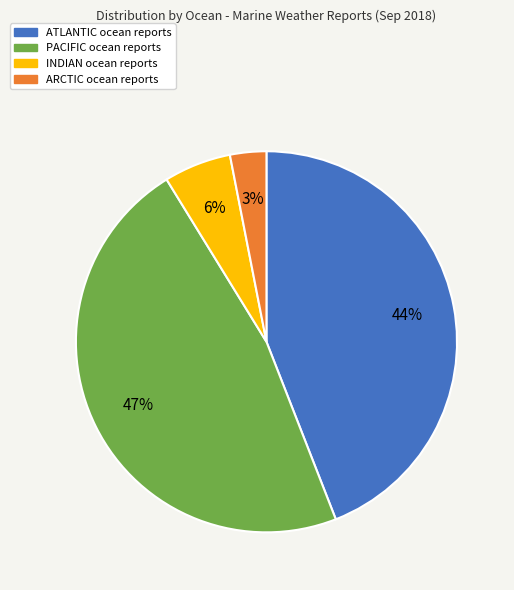

Is there any slice that represents more than half of the pie?

No